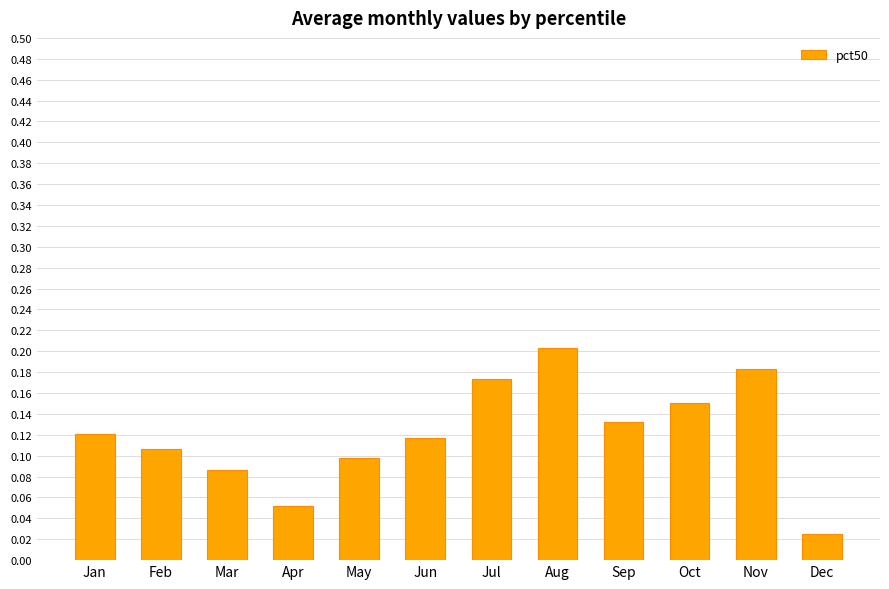

What is the change in value from Feb to Nov?

+0.1